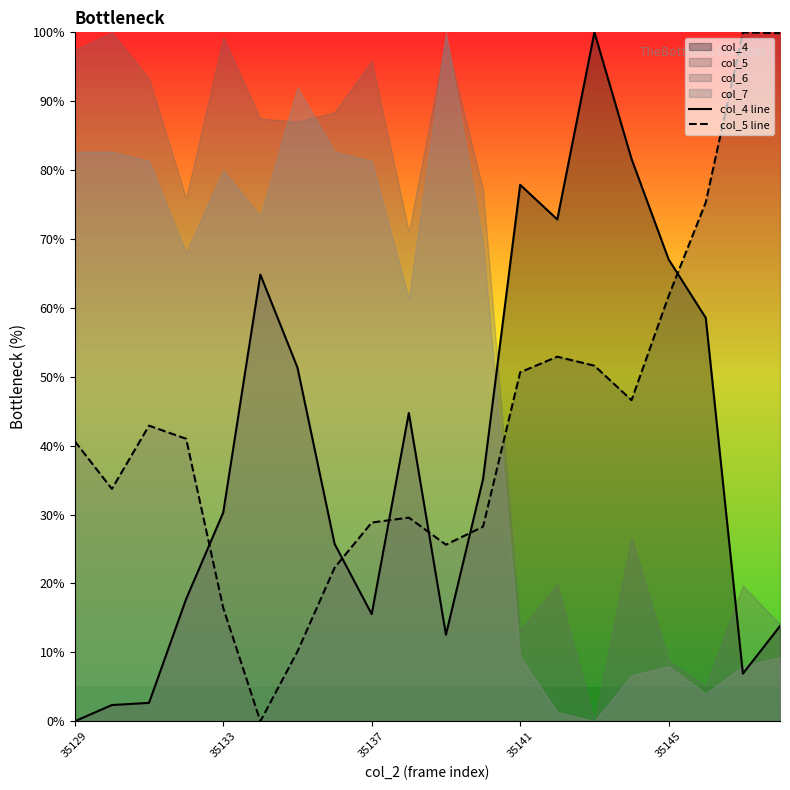

Reading left to right, list all the values displayed in this chart.

col_4 line: 0.0	2.4	2.7	17.7	30.3	64.8	51.3	25.7	15.5	44.7	12.6	35.2	77.9	72.8	100.0	81.6	67.0	58.6	6.9	13.8
col_5 line: 40.6	33.7	42.9	41.0	16.4	0.0	10.1	22.3	28.8	29.6	25.6	28.2	50.7	52.9	51.6	46.6	61.7	75.3	100.0	99.9